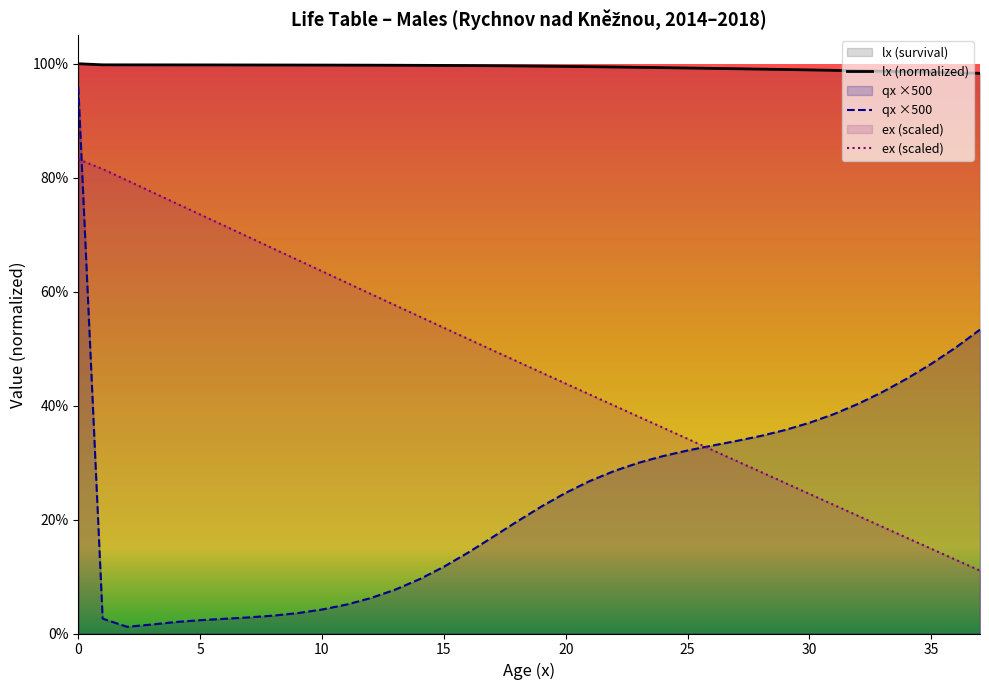

What is the value of the ex point at the 21st from the left?

0.4